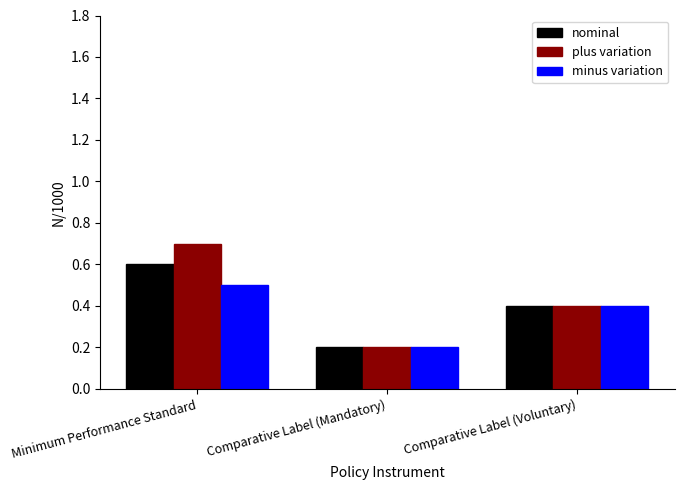

What is the minimum value for nominal?

0.2